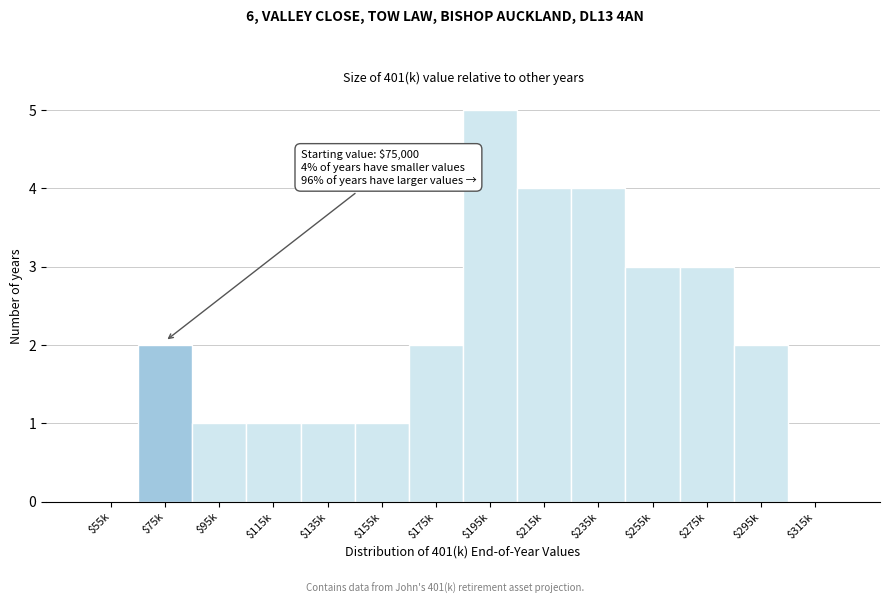

Which category has the highest value across all series?

$195k